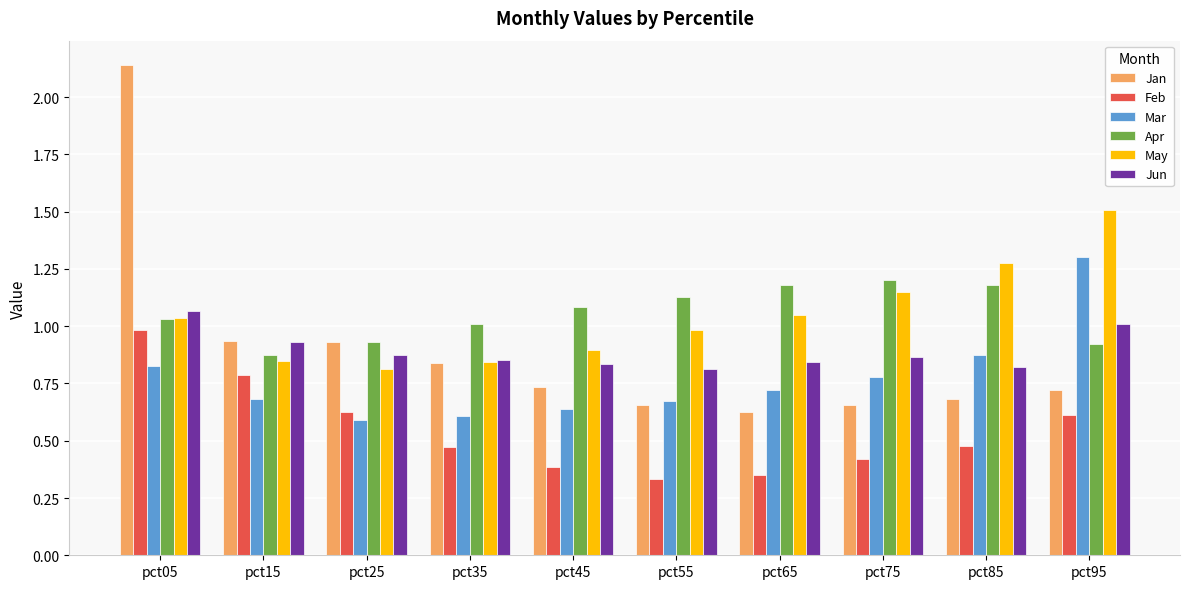

Which series has the widest spread of values?

Jan